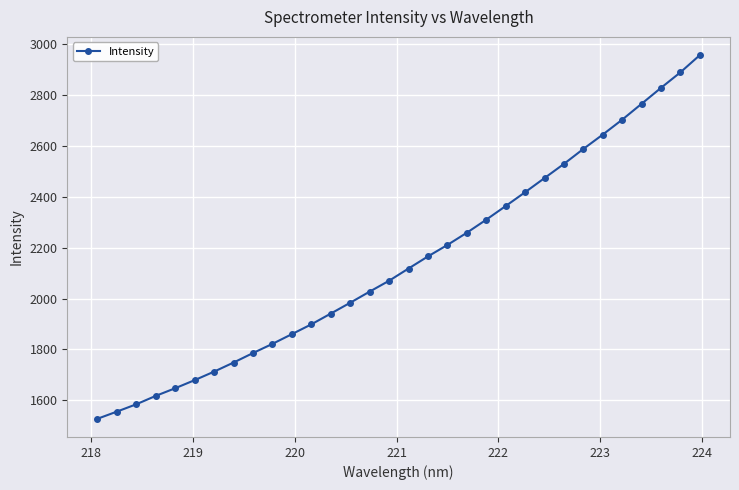

What is the value of the 1st point from the left?

1527.4